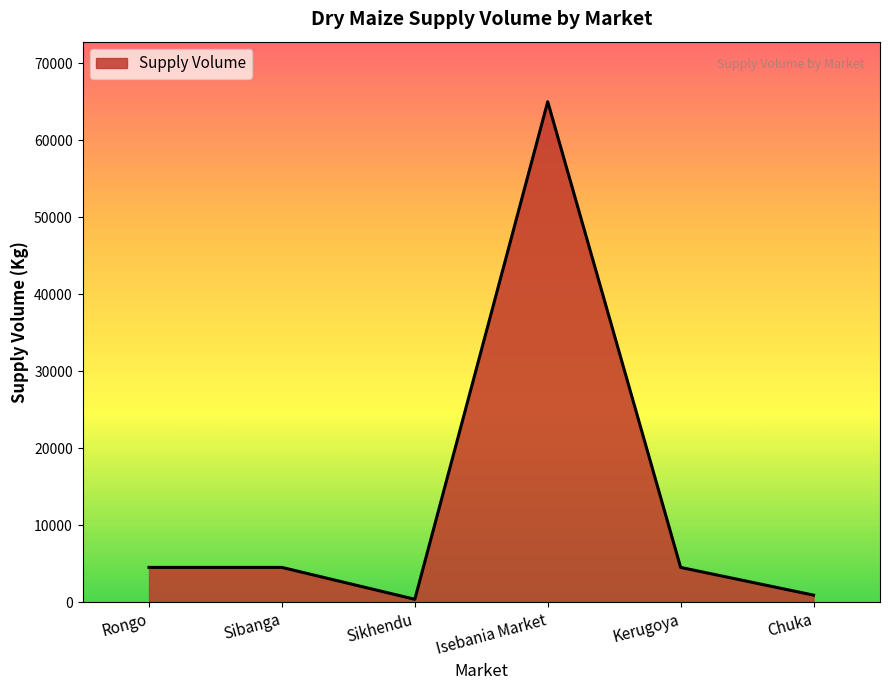

True or false: the data shows 900 at Chuka.

True